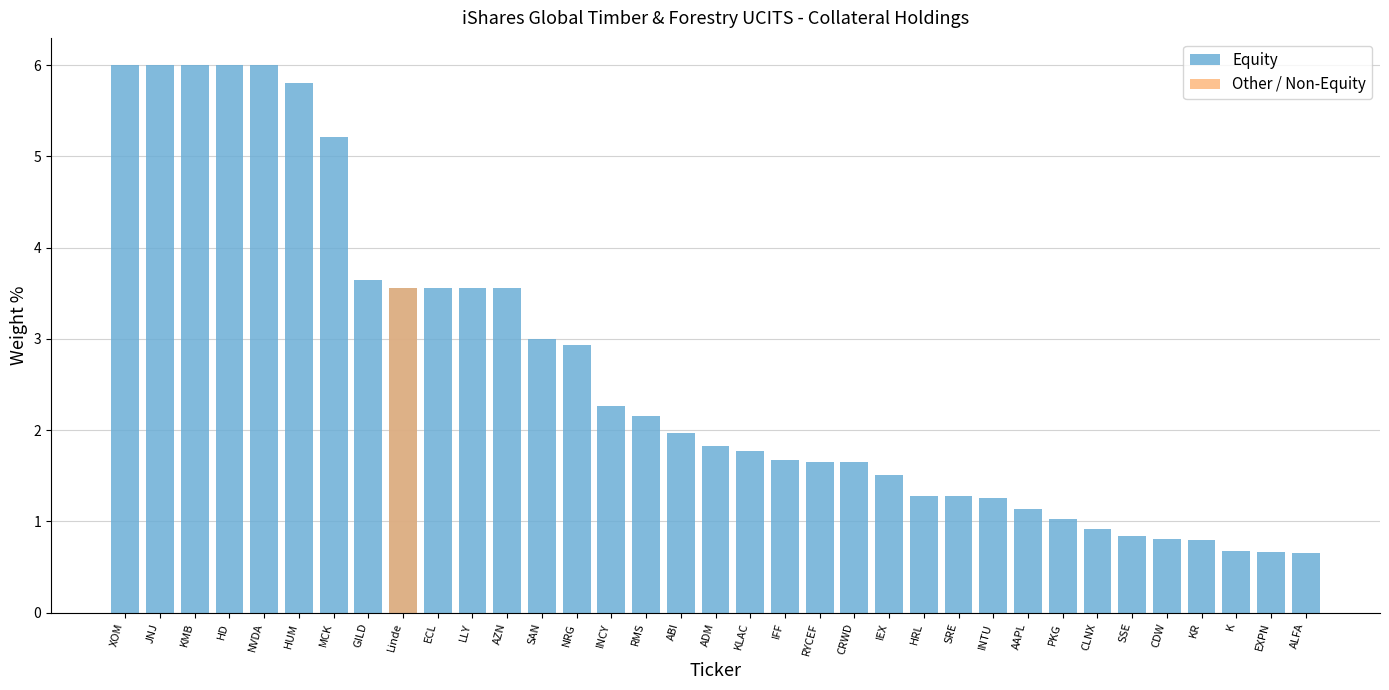

Reading left to right, list all the values displayed in this chart.

Equity: 6.0	6.0	6.0	6.0	6.0	5.8	5.2	3.6	3.6	3.6	3.6	3.6	3.0	2.9	2.3	2.2	2.0	1.8	1.8	1.7	1.6	1.6	1.5	1.3	1.3	1.3	1.1	1.0	0.9	0.8	0.8	0.8	0.7	0.7	0.7
Other / Non-Equity: 0.0	0.0	0.0	0.0	0.0	0.0	0.0	0.0	3.6	0.0	0.0	0.0	0.0	0.0	0.0	0.0	0.0	0.0	0.0	0.0	0.0	0.0	0.0	0.0	0.0	0.0	0.0	0.0	0.0	0.0	0.0	0.0	0.0	0.0	0.0